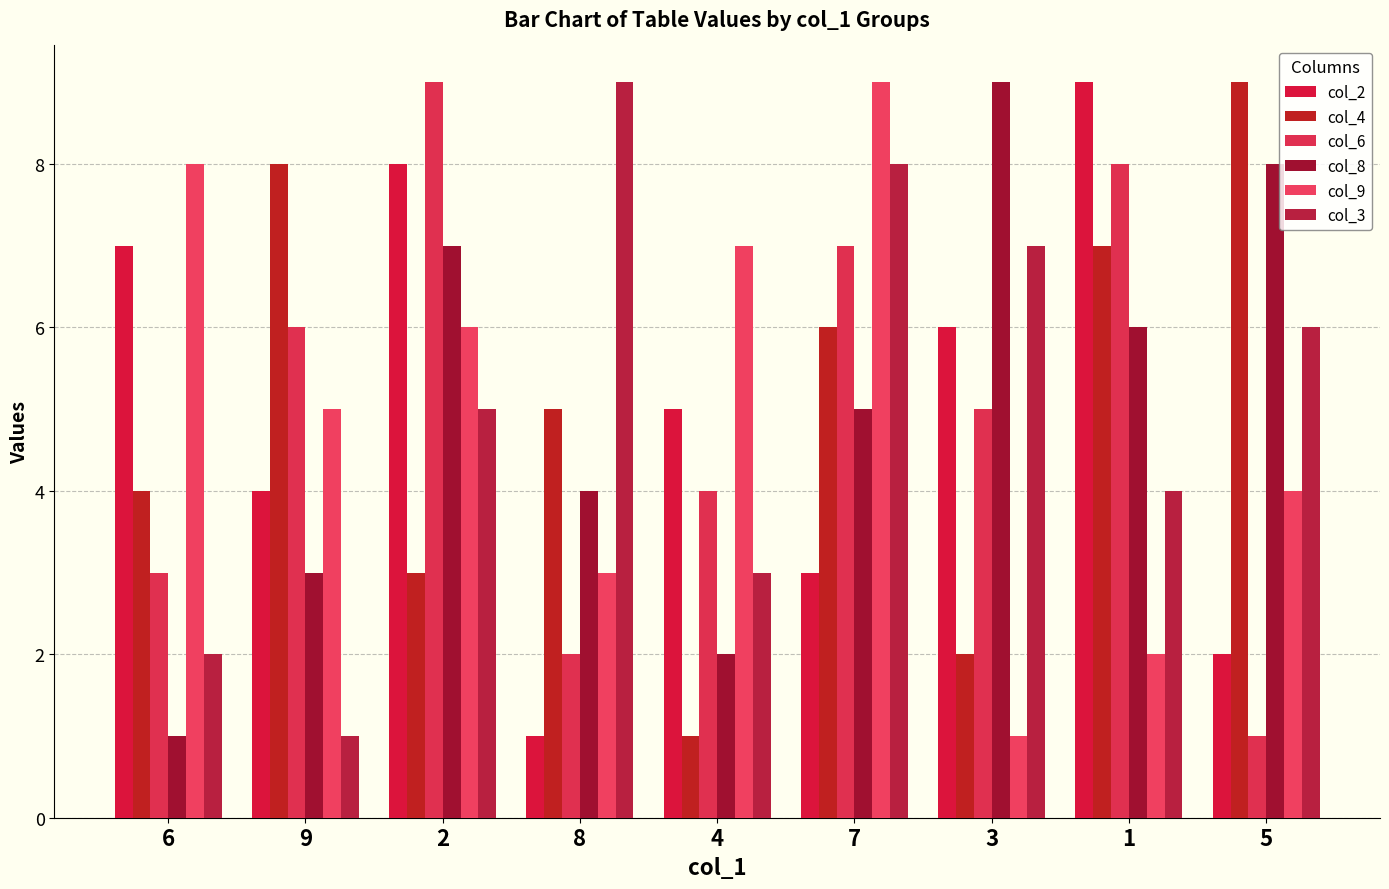

How many groups of bars are there?

9